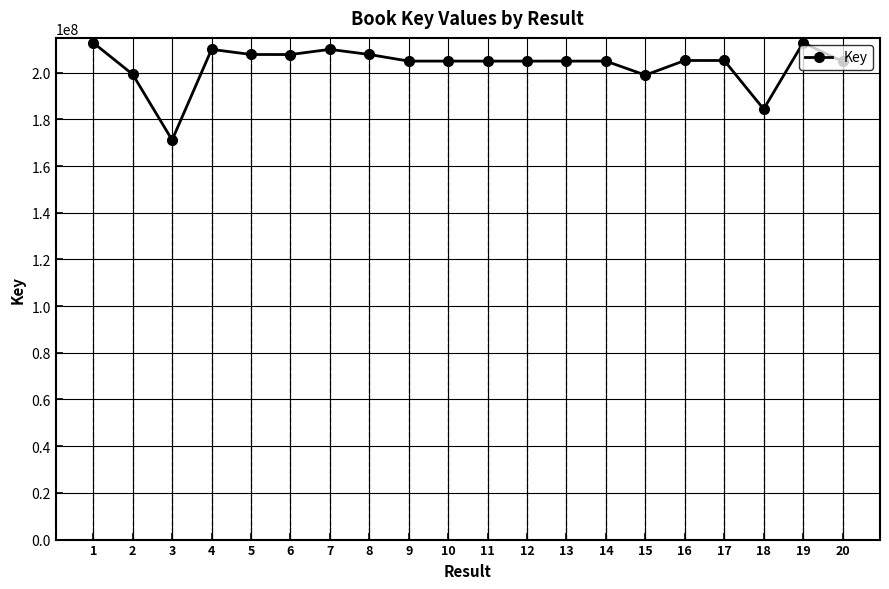

How many categories are shown in the chart?

20